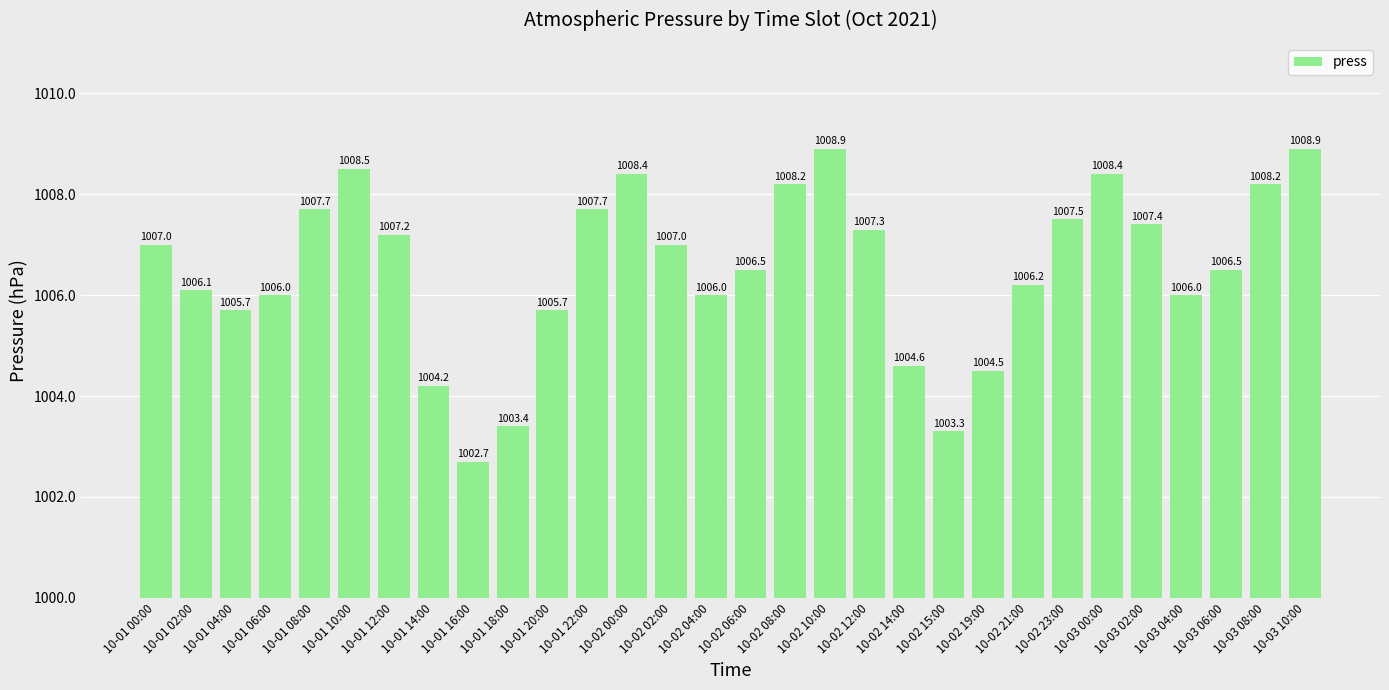

How many bars are there in total?

30